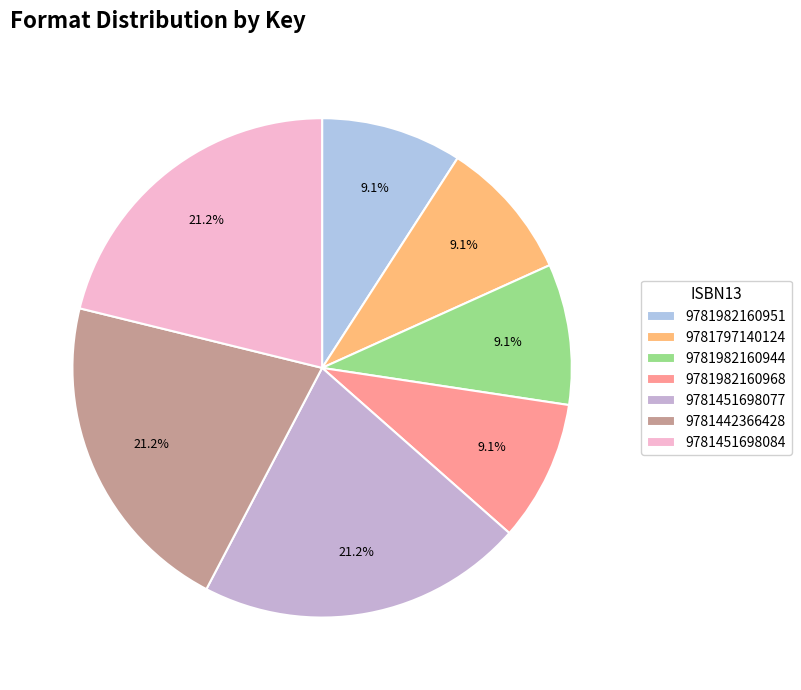

To the nearest percent, what portion does 9781982160968 represent?

9%